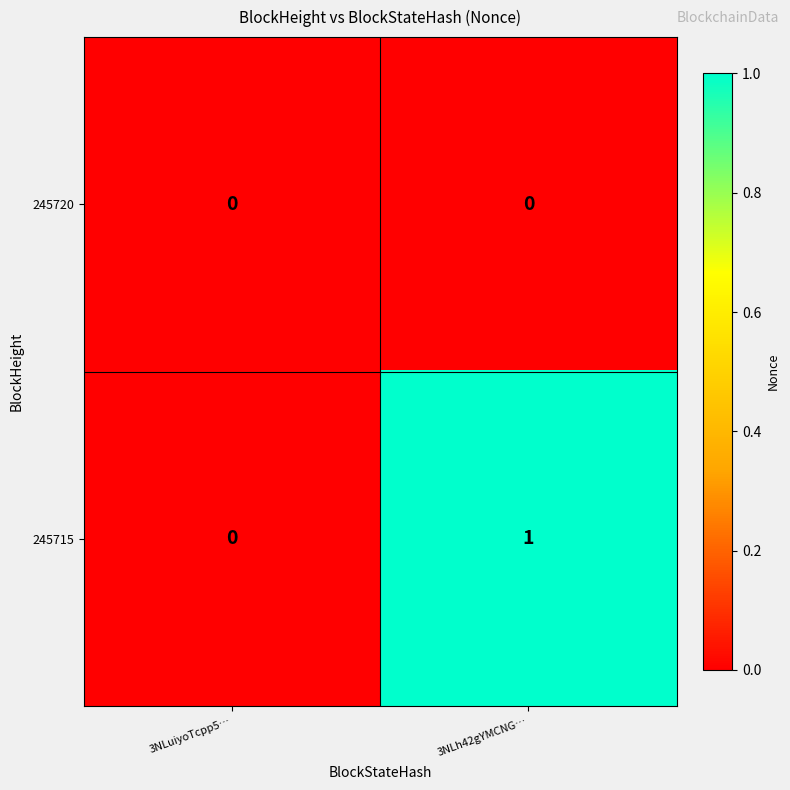

Between 3NLuiyoTcpp5… and 3NLh42gYMCNG…, which series saw the biggest shift?

245715